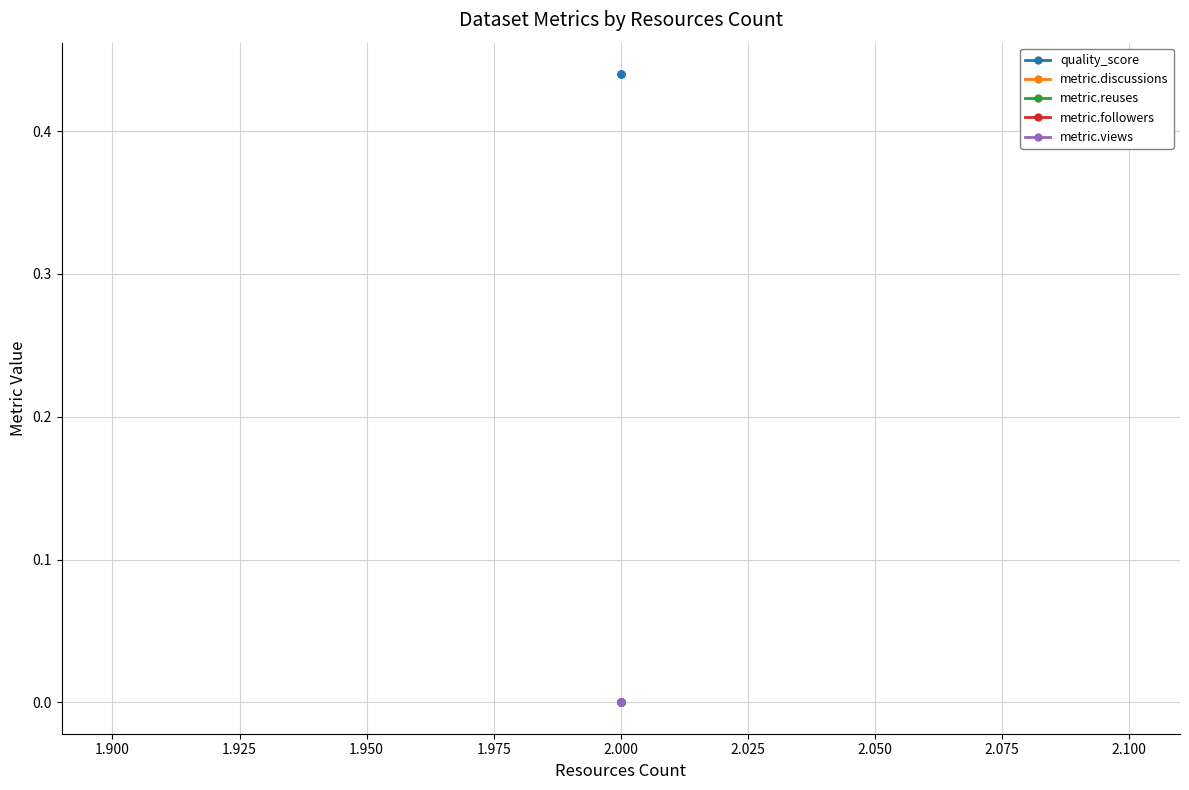

Which series has the widest spread of values?

quality_score